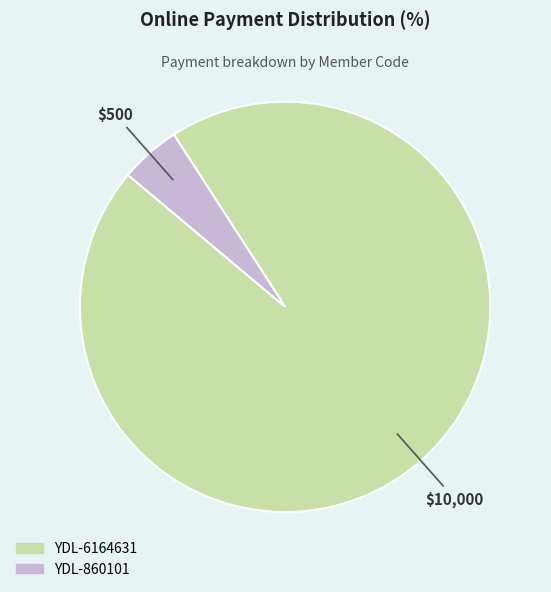

To the nearest percent, what is the difference between the YDL-6164631 and YDL-860101 slice percentages?

90%